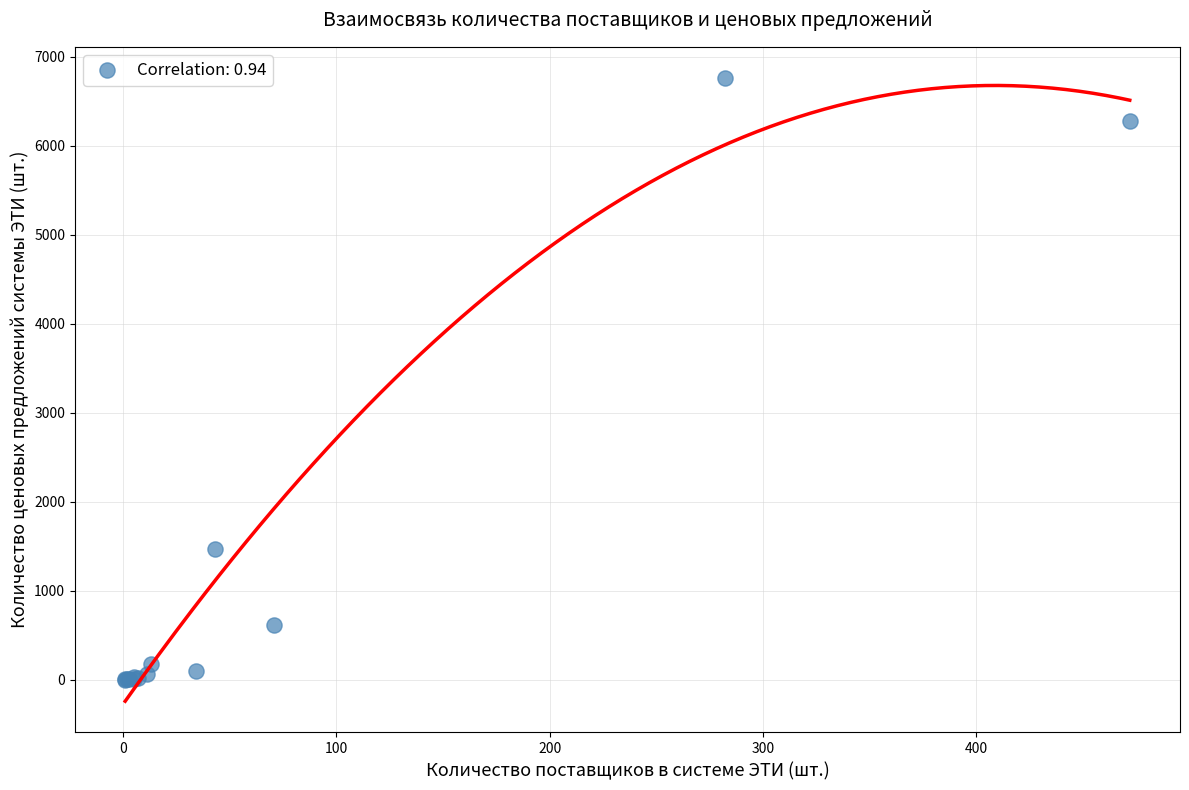

What Y value in the scatter plot is closest to 3381?

1467